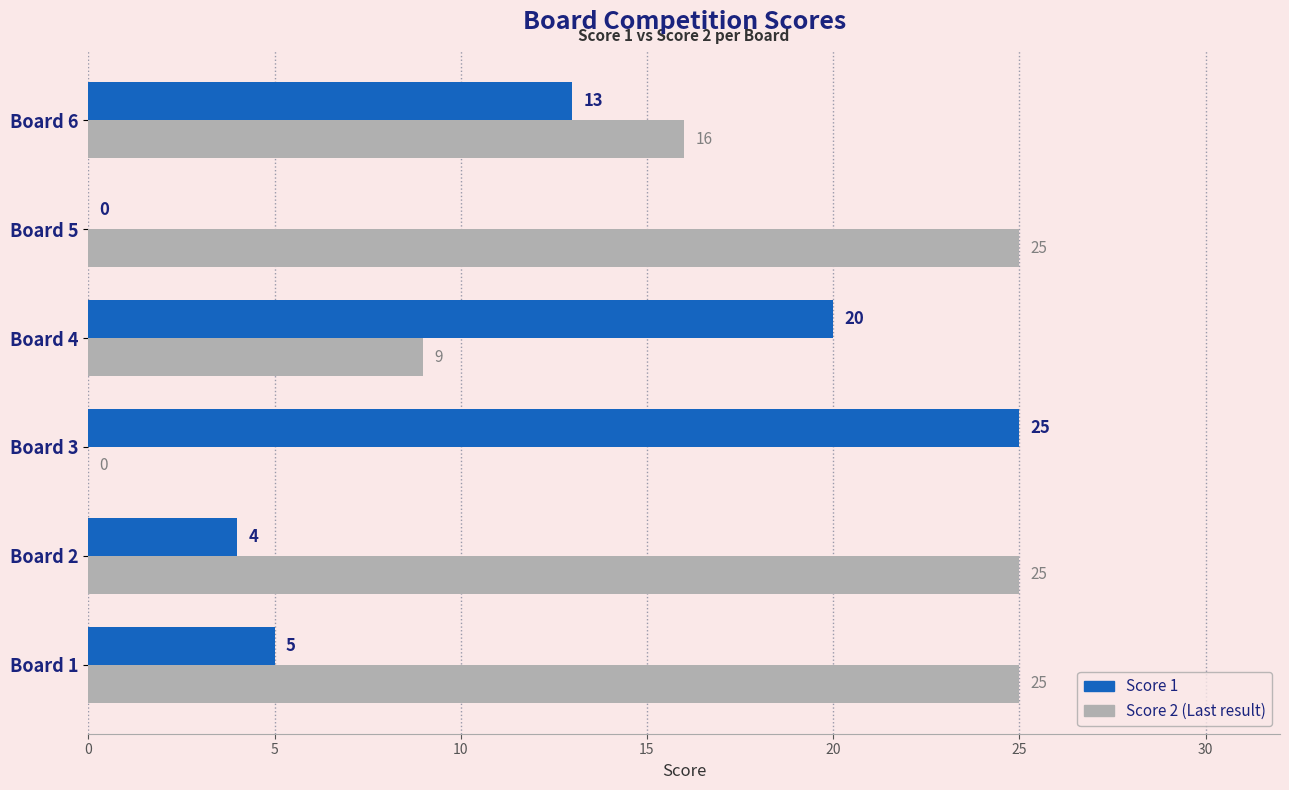

What is the total value across all series at Board 2?

29